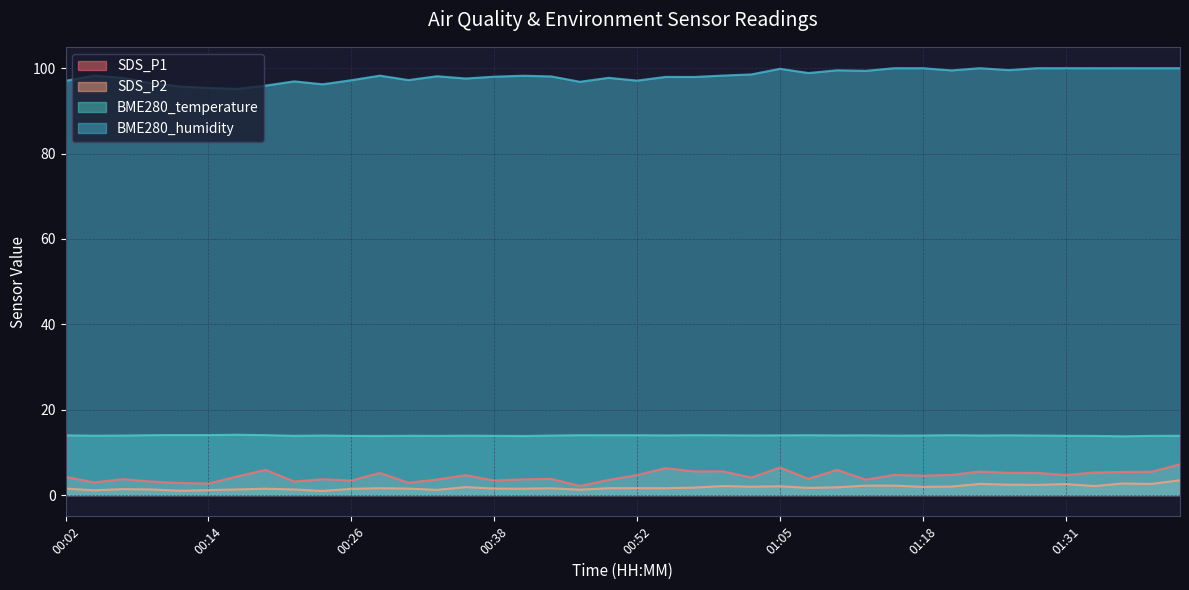

At which label is BME280_humidity closest to 97?

00:02